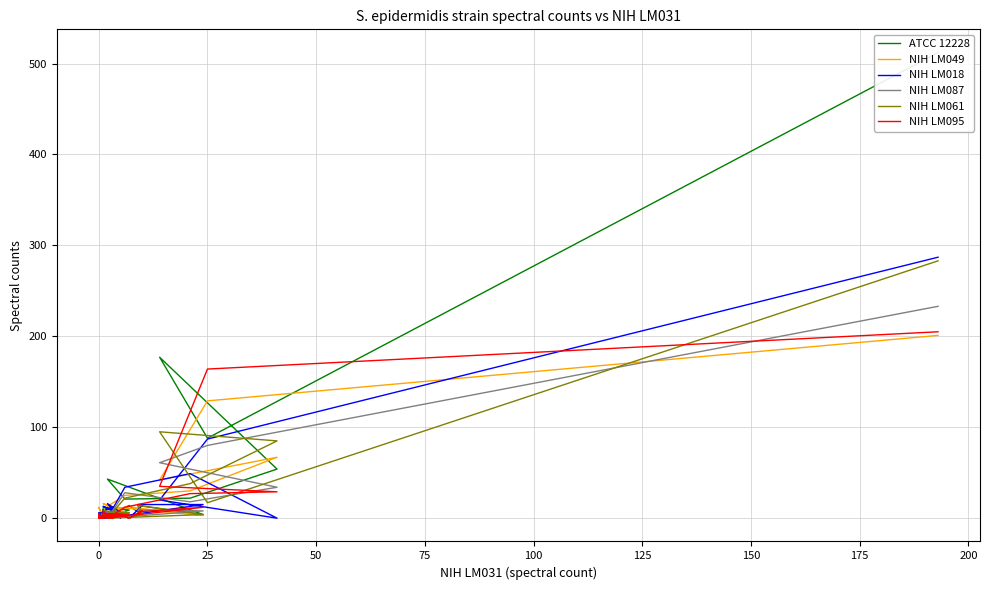

What is the difference between the highest and lowest values at 25?

157